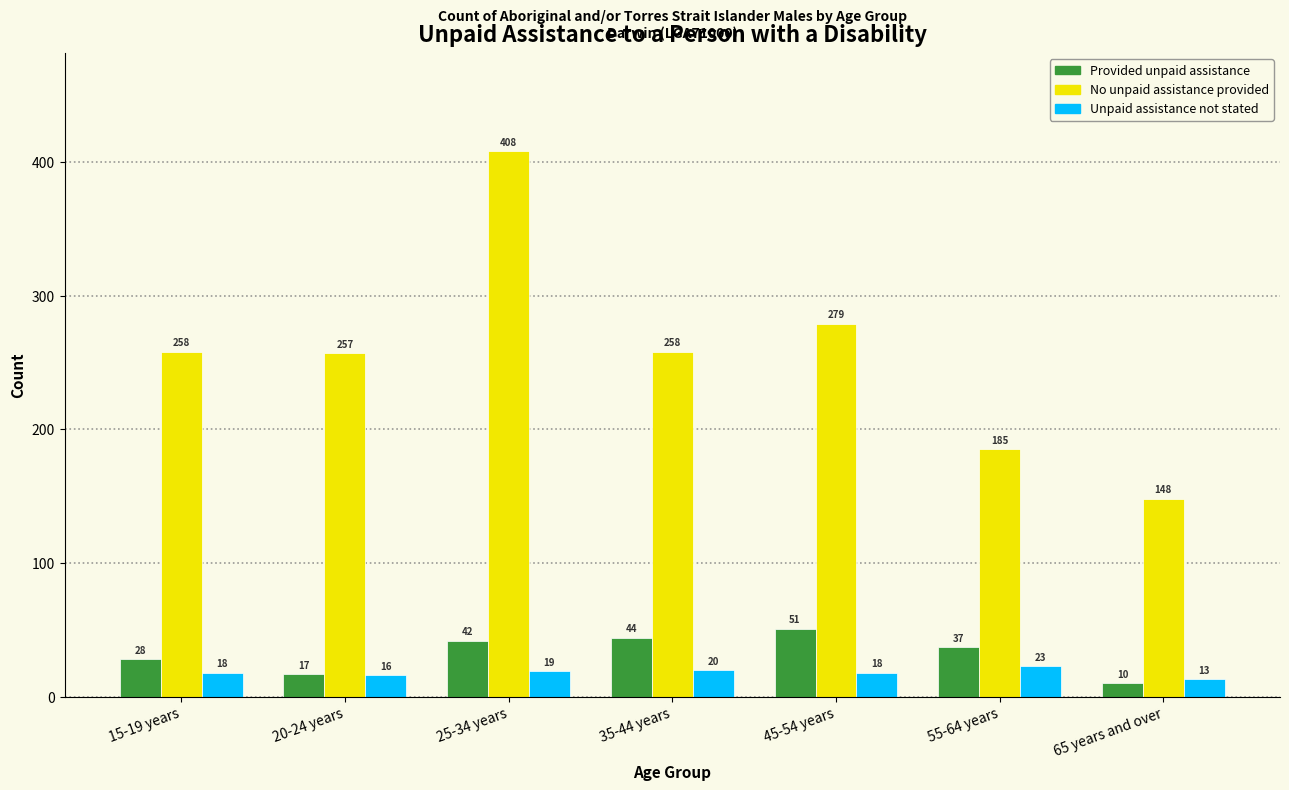

Reading left to right, extract all data points from this chart.

Provided unpaid assistance: 15-19 years=28	20-24 years=17	25-34 years=42	35-44 years=44	45-54 years=51	55-64 years=37	65 years and over=10
No unpaid assistance provided: 15-19 years=258	20-24 years=257	25-34 years=408	35-44 years=258	45-54 years=279	55-64 years=185	65 years and over=148
Unpaid assistance not stated: 15-19 years=18	20-24 years=16	25-34 years=19	35-44 years=20	45-54 years=18	55-64 years=23	65 years and over=13